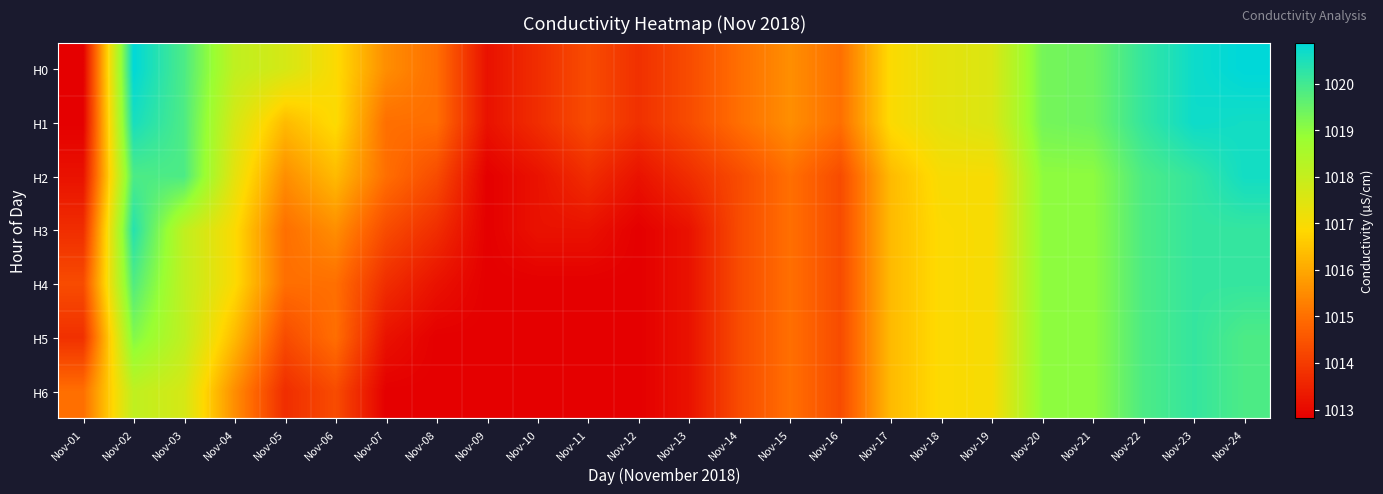

Rank the series at Nov-05 from highest to lowest value.

H0, H1, H2, H3, H4, H5, H6